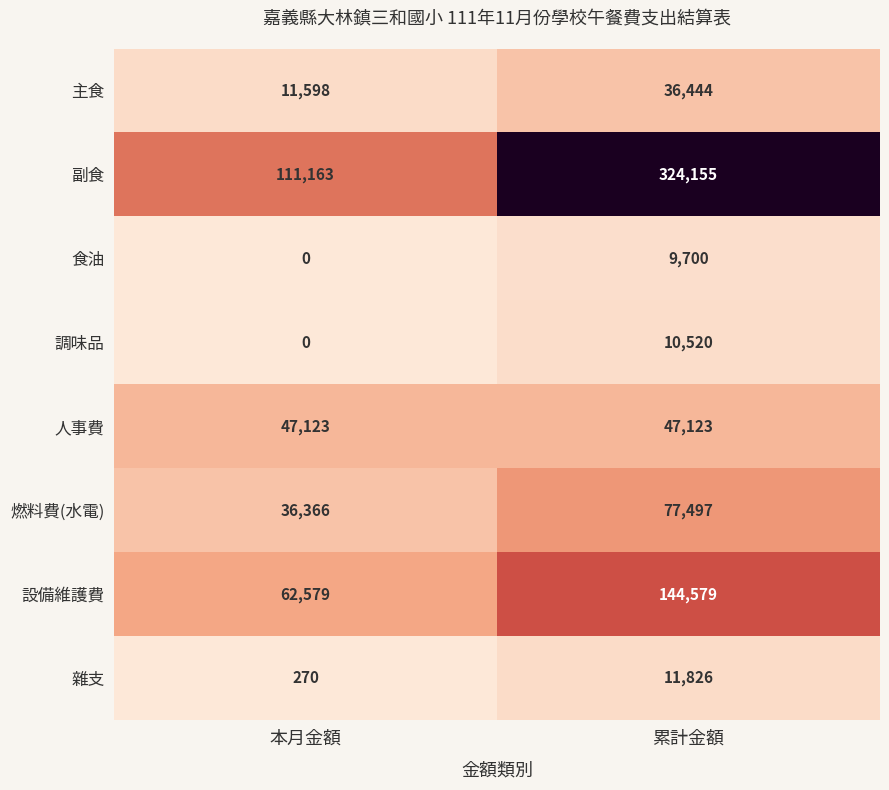

Which label corresponds to the smallest value in the chart?

本月金額